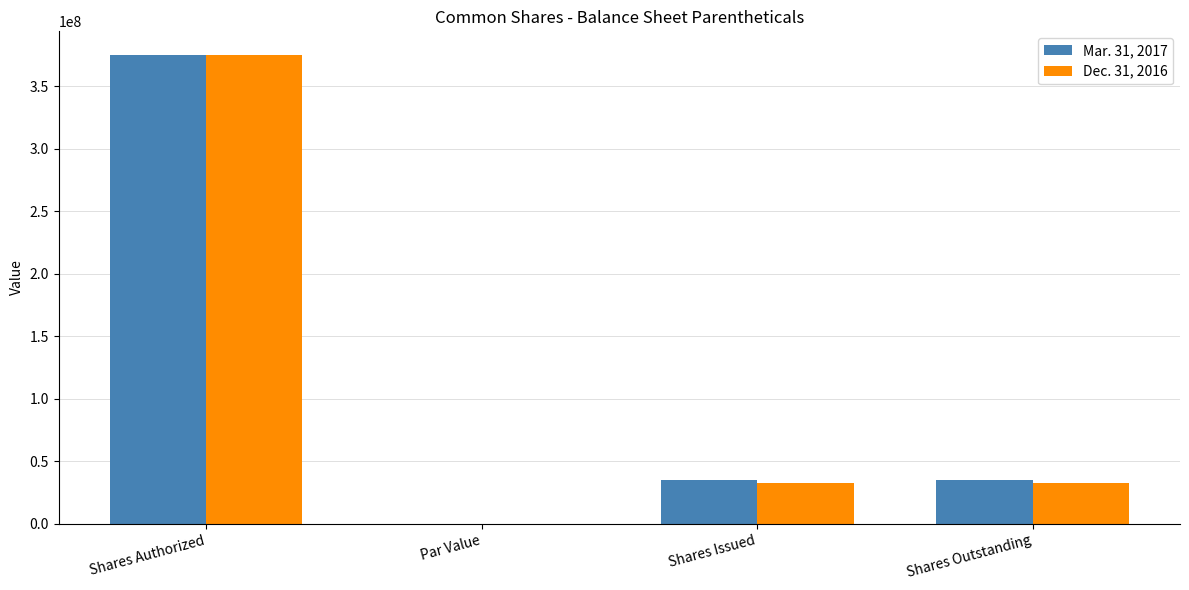

Does the chart contain stacked bars?

No